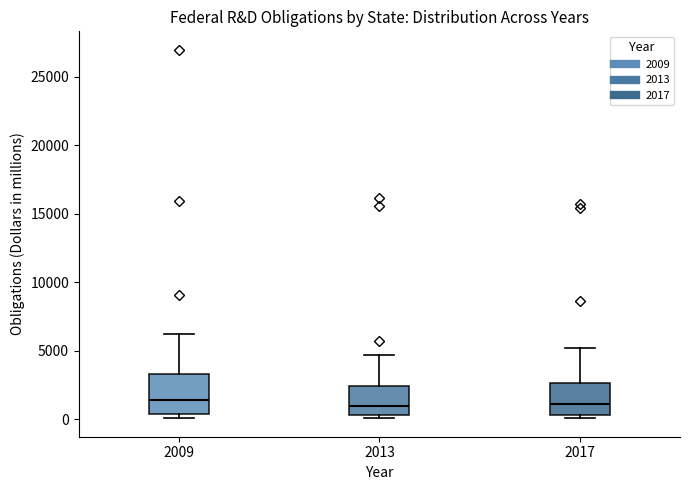

Comparing the boxes themselves (not the whiskers), which one is the tallest?

2009